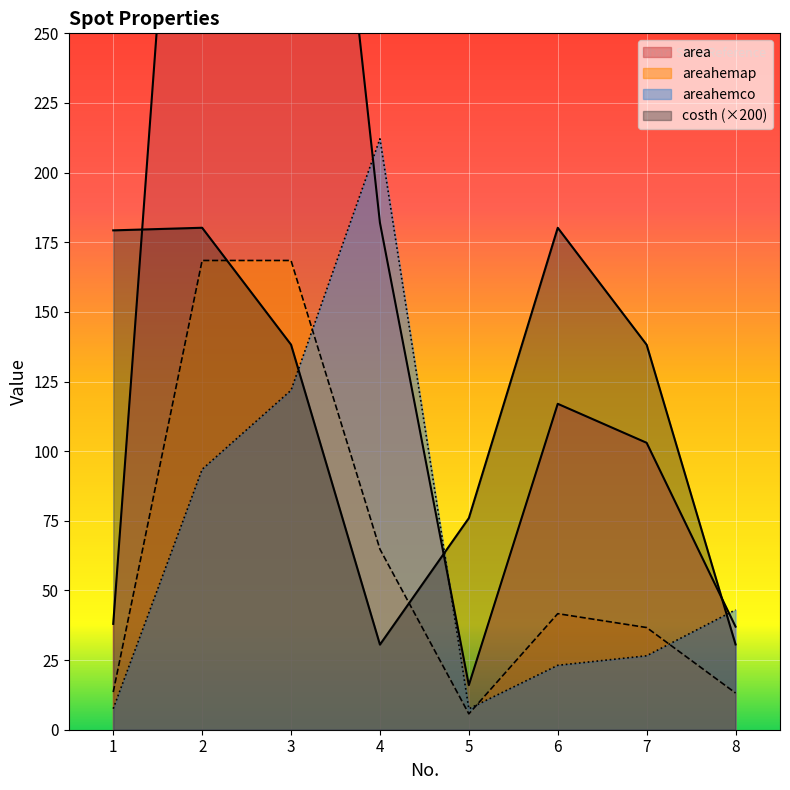

What is the difference between the maximum and minimum values in the areahemap series?

457.0